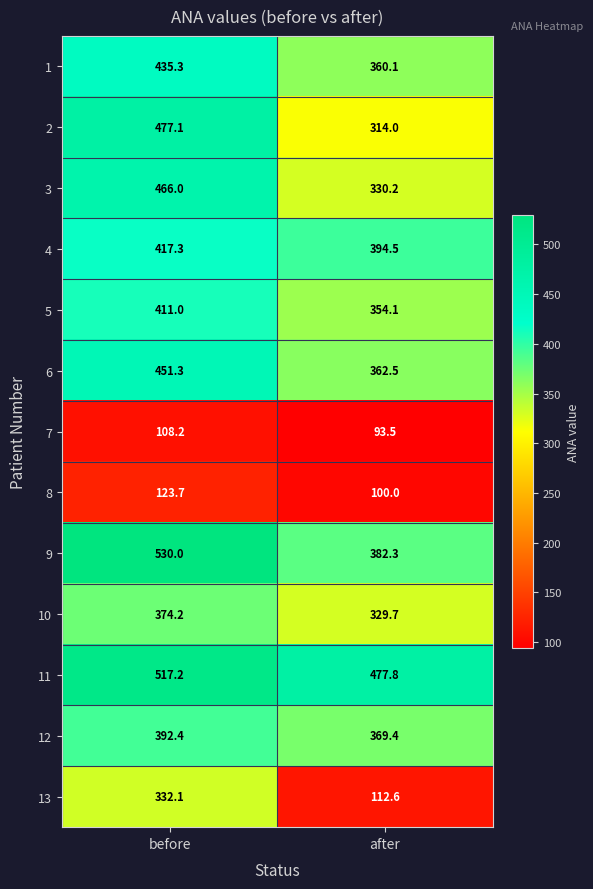

Reading left to right, extract all data points from this chart.

1: before=435.3	after=360.1
2: before=477.1	after=314.0
3: before=466.0	after=330.2
4: before=417.3	after=394.5
5: before=411.0	after=354.1
6: before=451.3	after=362.5
7: before=108.2	after=93.5
8: before=123.7	after=100.0
9: before=530.0	after=382.3
10: before=374.2	after=329.7
11: before=517.2	after=477.8
12: before=392.4	after=369.4
13: before=332.1	after=112.6